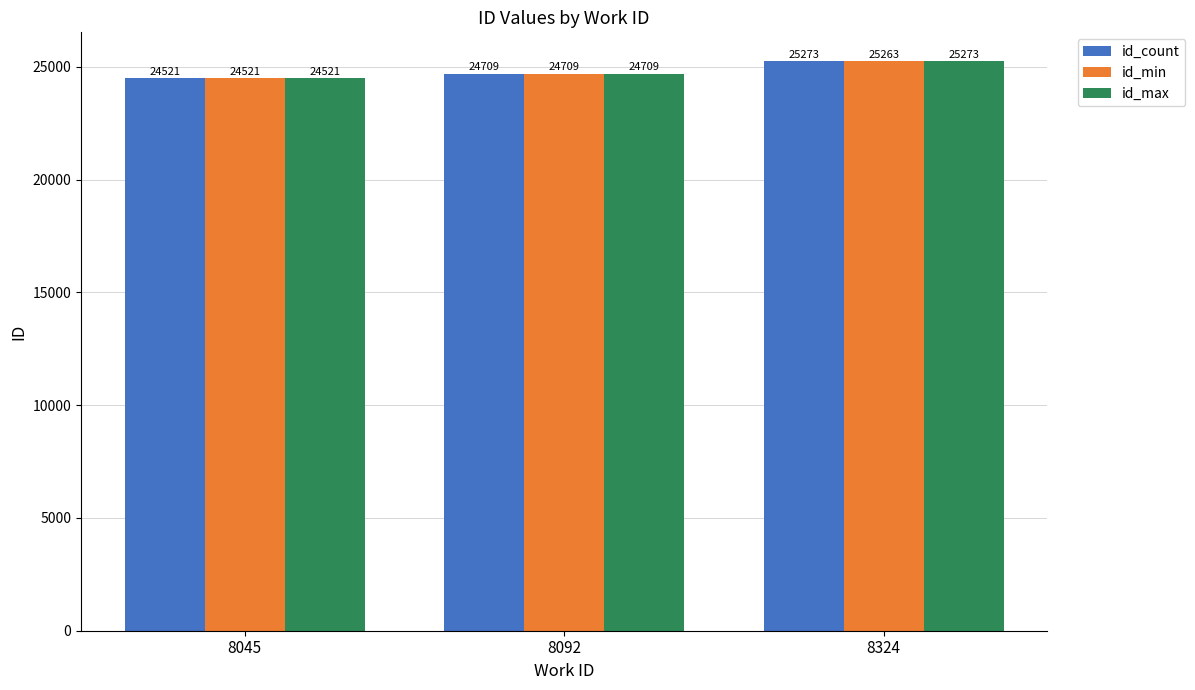

List the labels in order of id_count value, smallest first.

8045, 8092, 8324